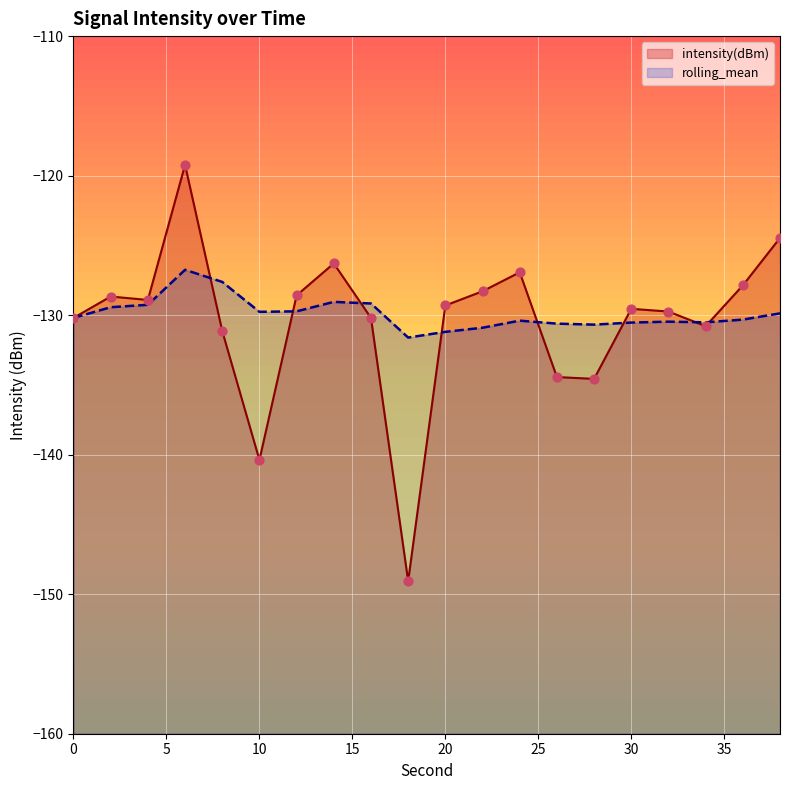

Which series has the largest Y range (max minus min)?

intensity(dBm)